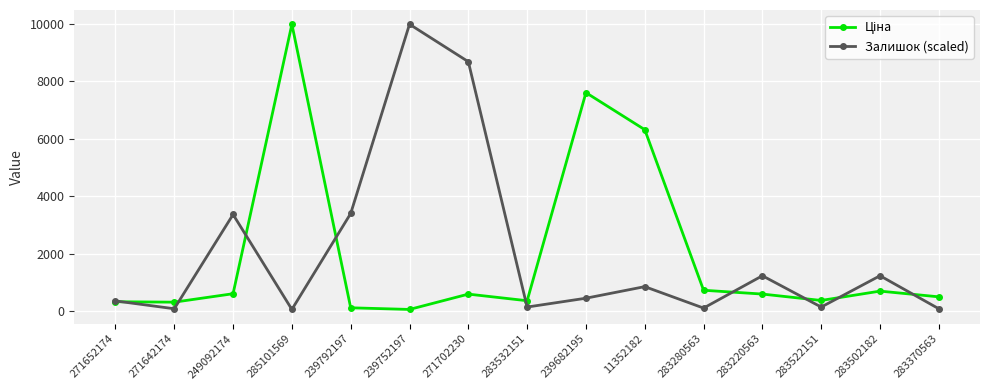

Count the number of categories in the chart.

15